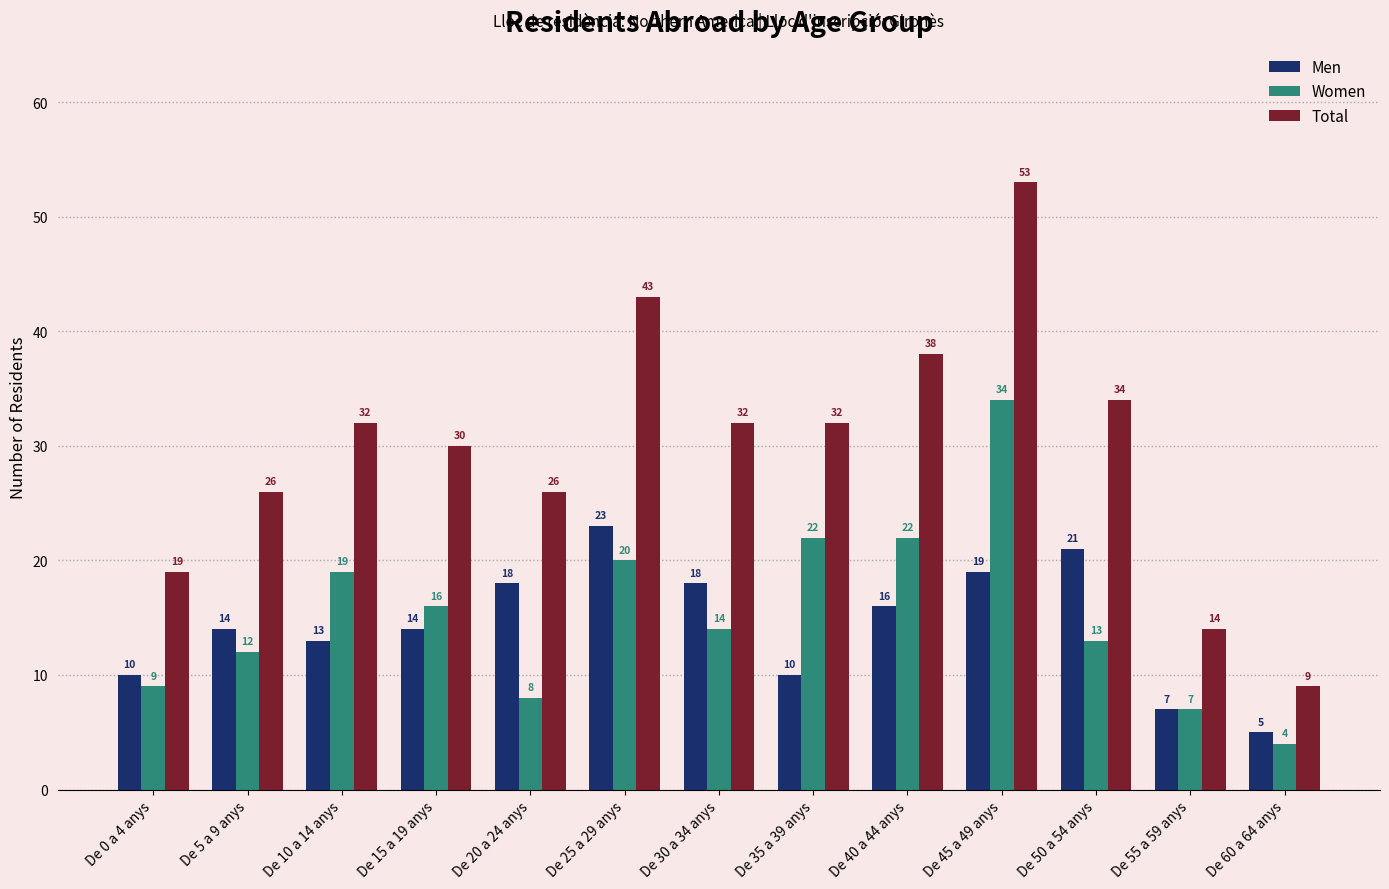

What is the sum of the Total values at De 50 a 54 anys and De 25 a 29 anys?

77